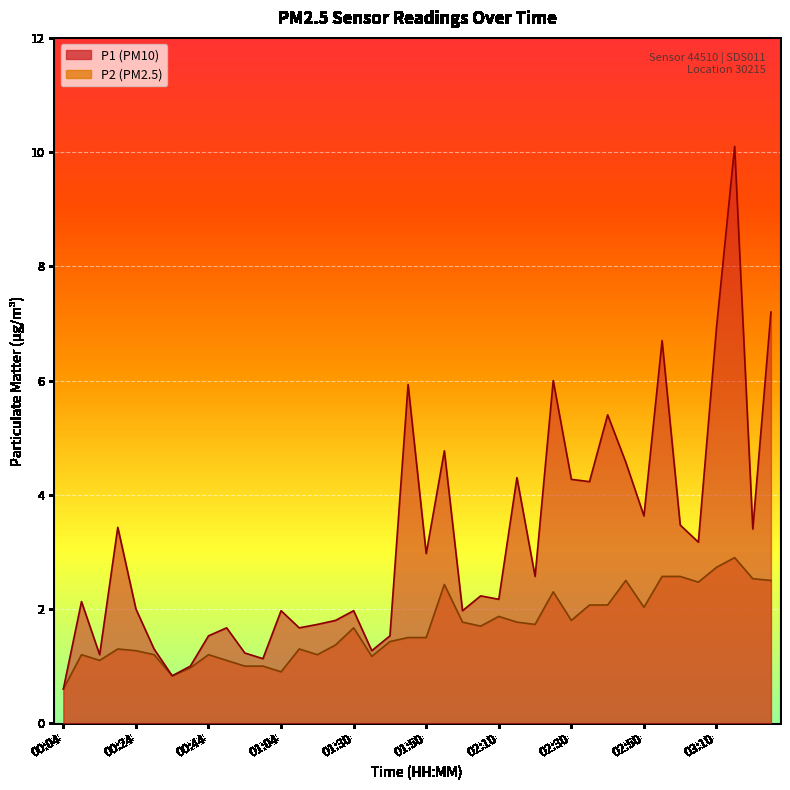

What is the label of the 1st point from the right?

03:25